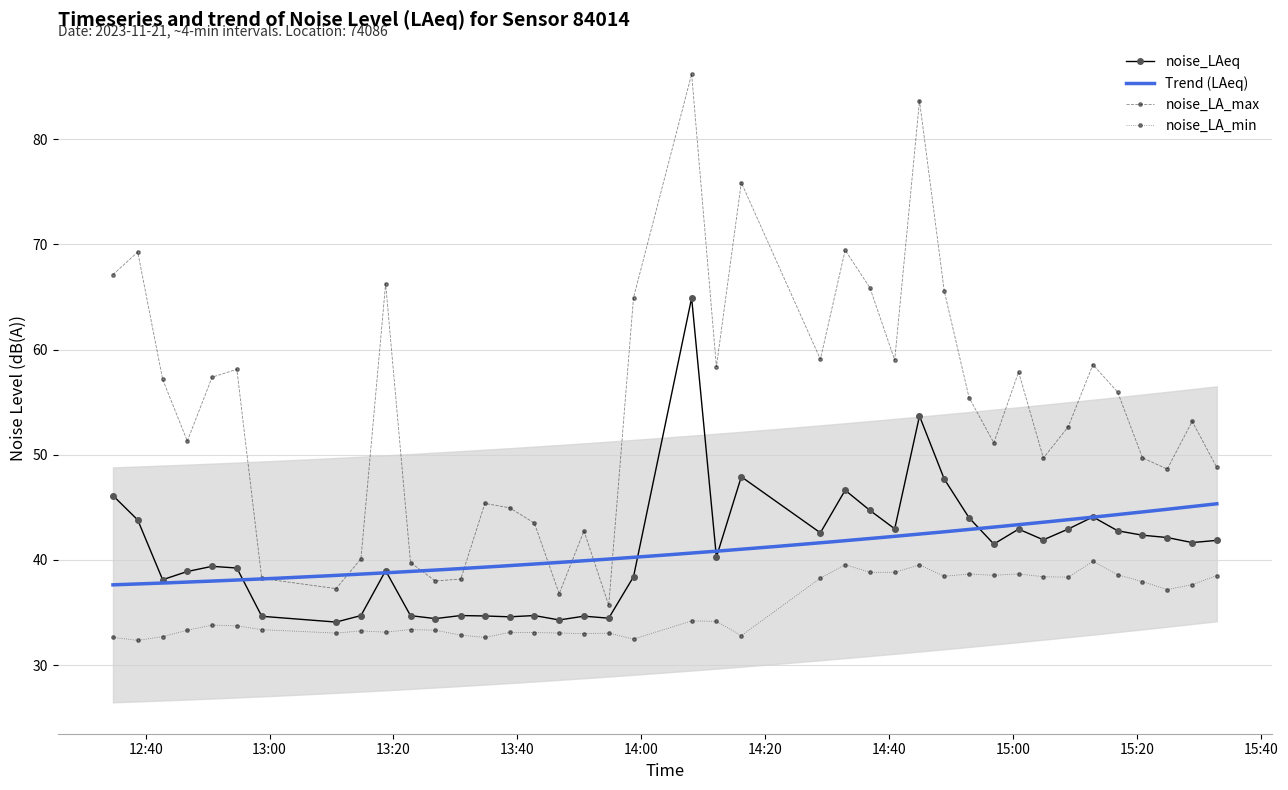

What is the value of the noise_LAeq point at the 21st from the left?

64.9